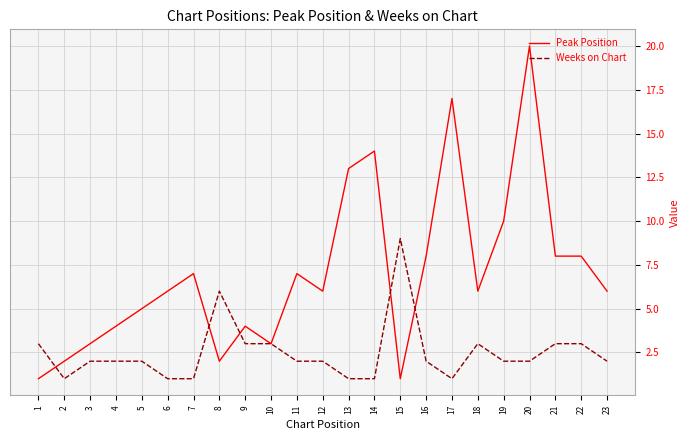

Which series ends up on top after the final intersection of Weeks on Chart and Peak Position?

Peak Position